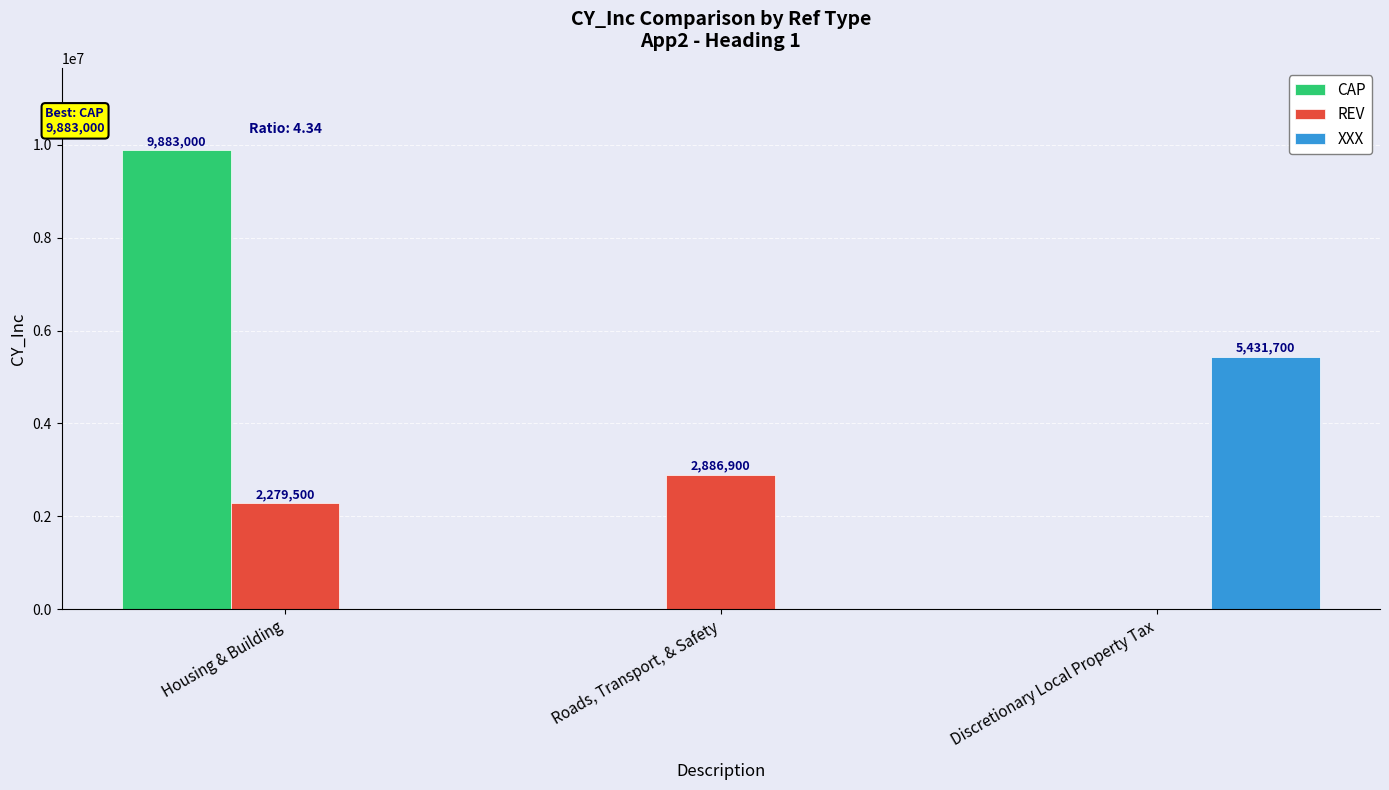

What is the sum of the REV values at Roads, Transport, & Safety and Discretionary Local Property Tax?

2886900